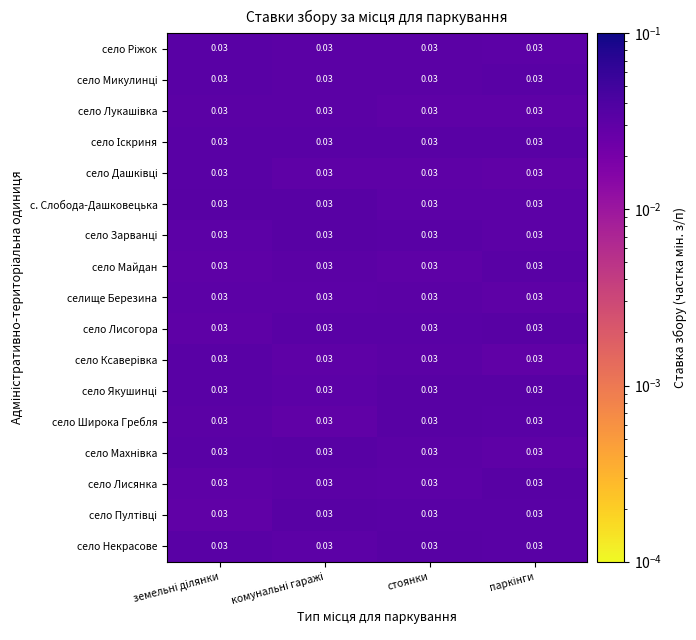

Count the number of categories in the chart.

4